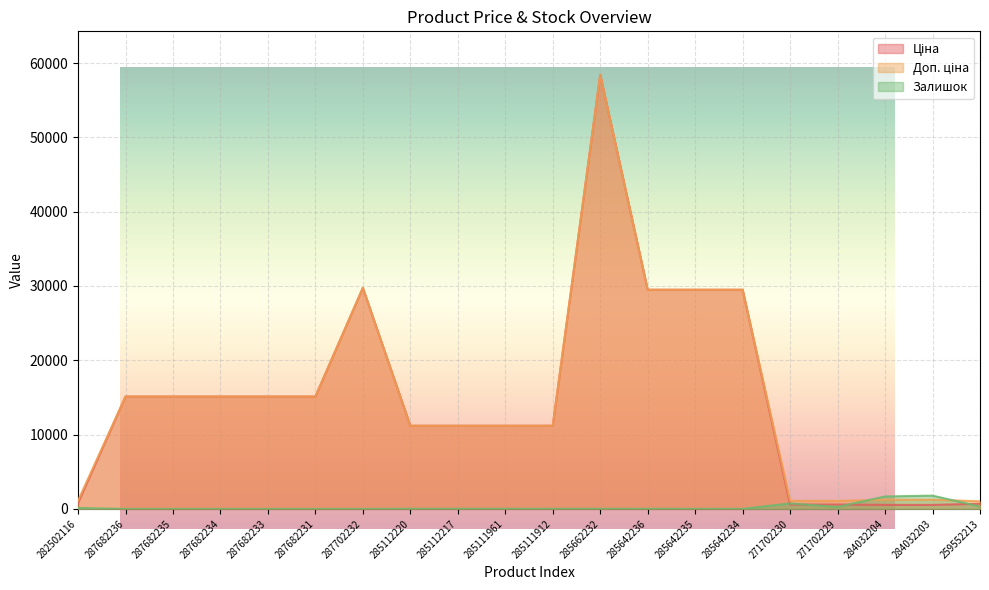

What is the label of the 4th point from the right?

271702229